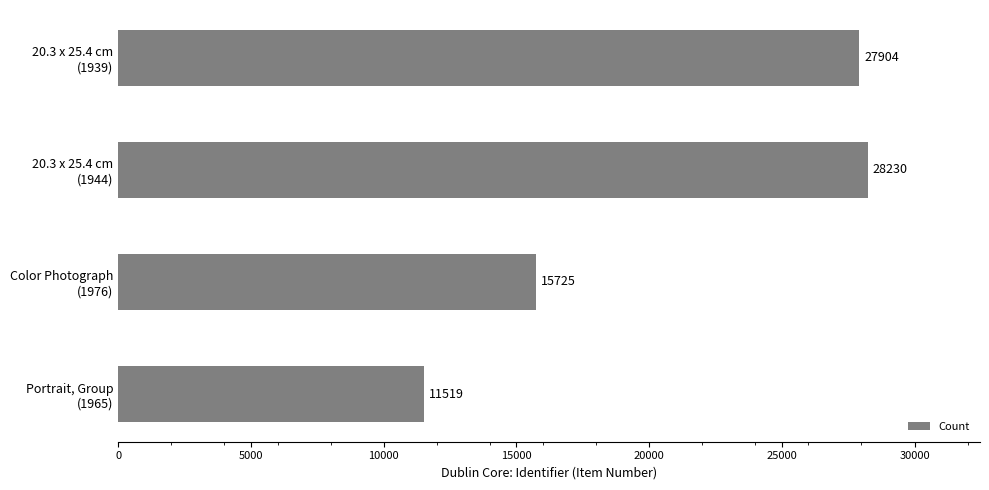

Does the chart contain stacked bars?

No